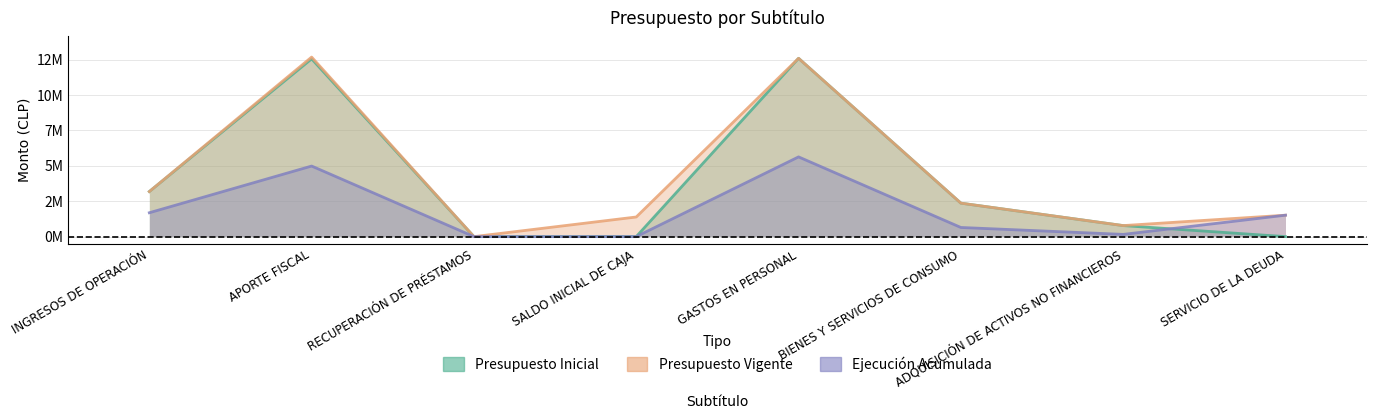

Between SALDO INICIAL DE CAJA and APORTE FISCAL, which is larger?

APORTE FISCAL